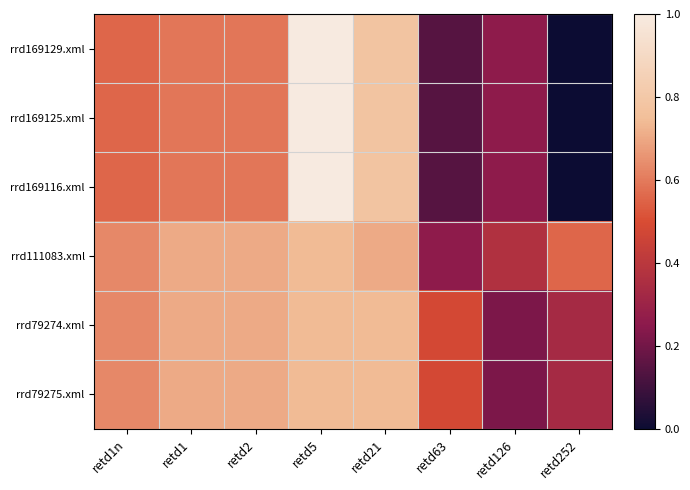

Between retd63 and retd126, which series saw the biggest shift?

rrd79274.xml